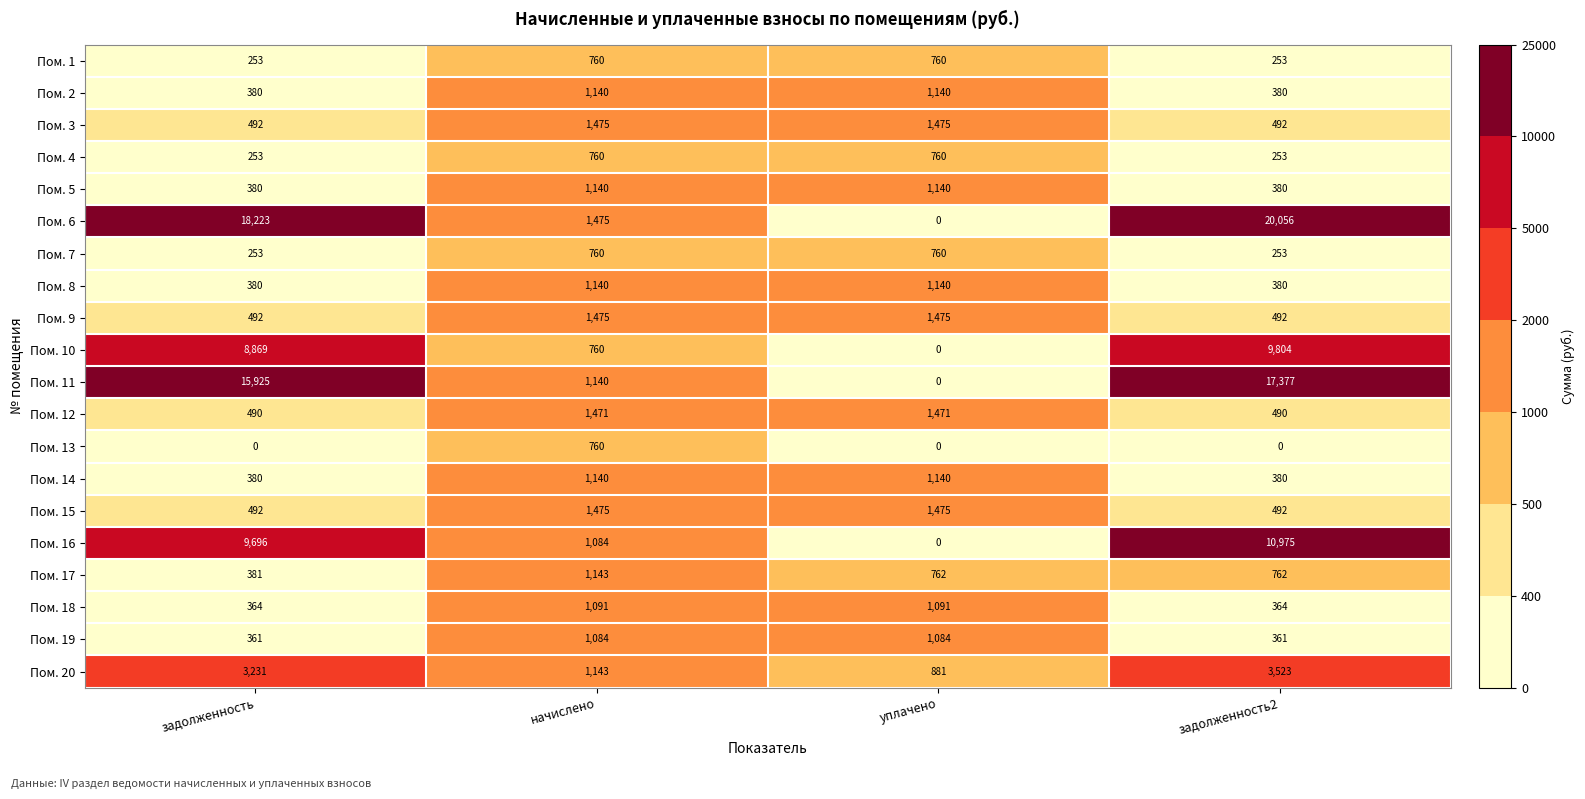

The Пом. 19 series shows 361 at задолженность. True or false?

True